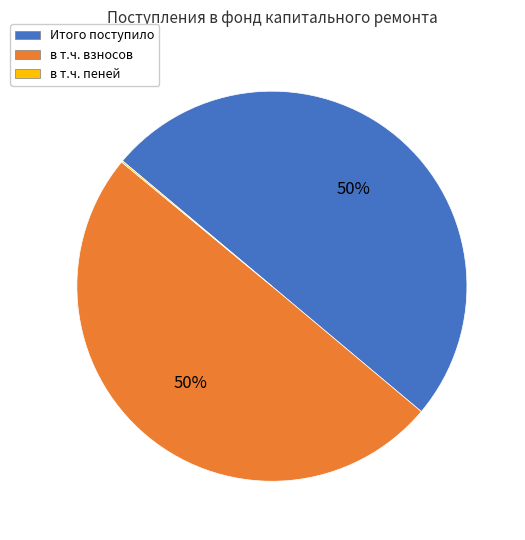

Is the sum of в т.ч. взносов and Итого поступило greater than half?

Yes